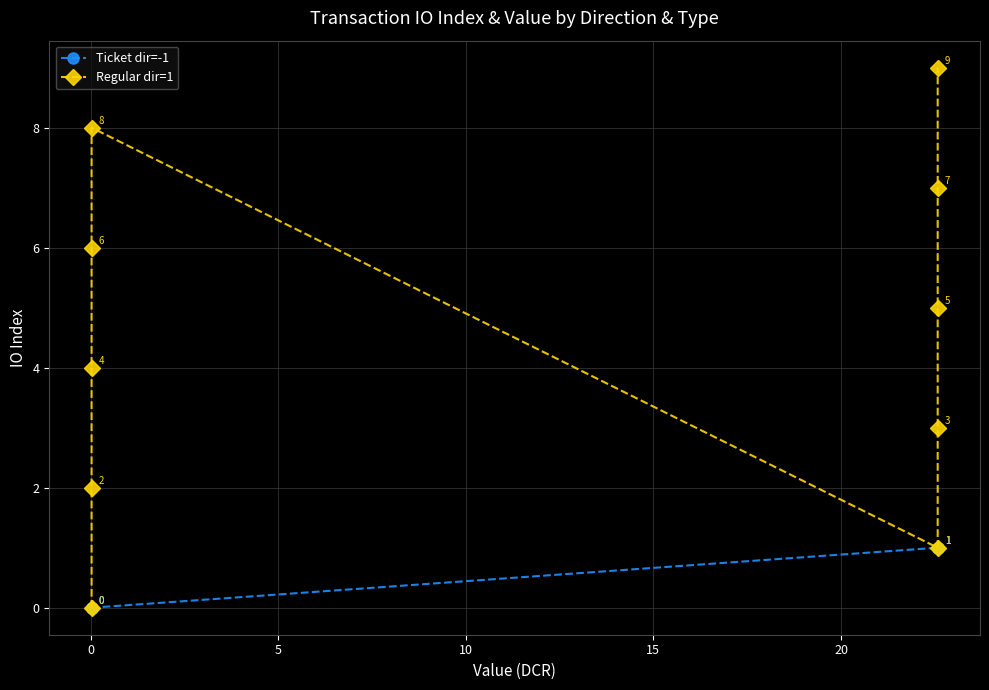

How many interior local valleys does the Regular dir=1 series have?

1